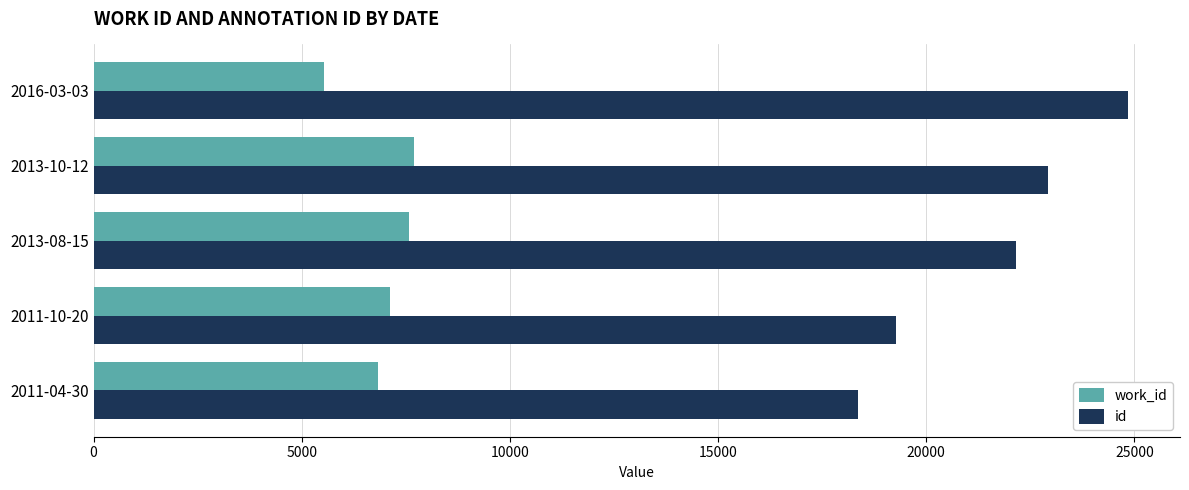

Which category has the highest value in the id series?

2016-03-03